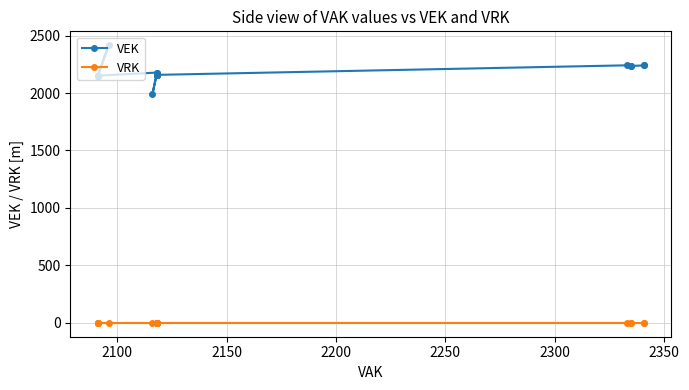

How many lines are shown in the chart?

2